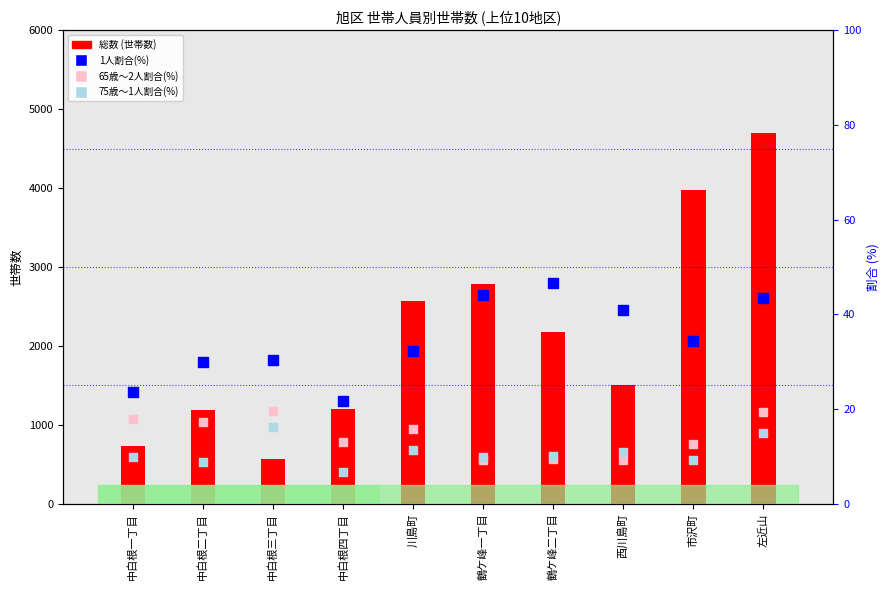

At which category is the sum across all series the highest?

左近山